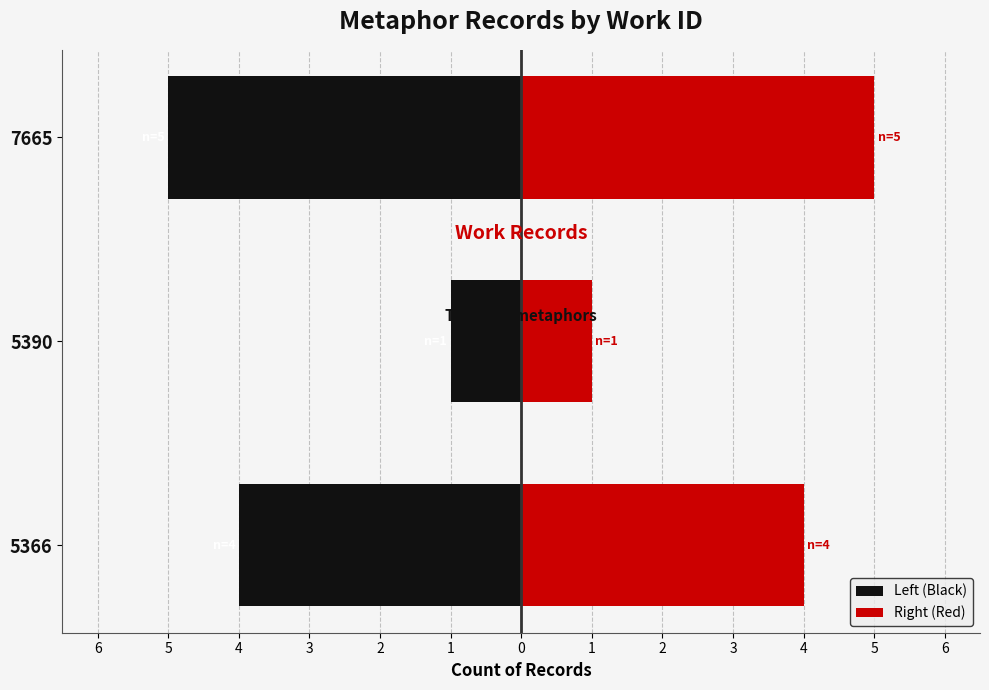

What is the value of the Left (Black) bar at the 2nd from the left?

-1